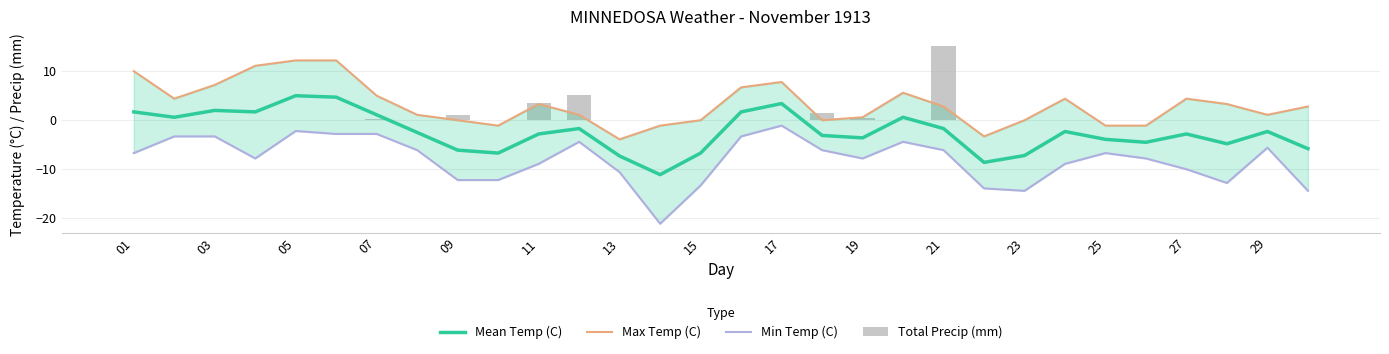

Rank the series by their maximum value, from lowest to highest.

Min Temp (C), Mean Temp (C), Max Temp (C), Total Precip (mm)